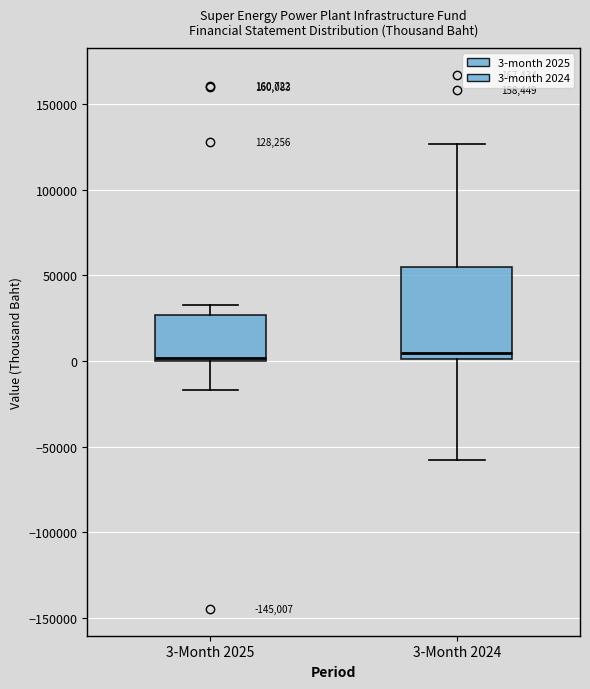

Comparing the boxes themselves (not the whiskers), which one is the tallest?

3-Month 2024